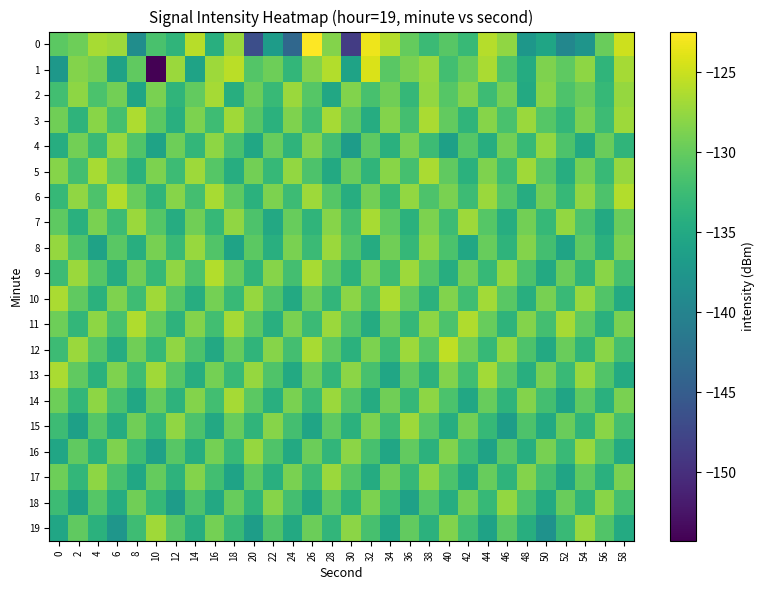

Between 38 and 40, which is larger?

40